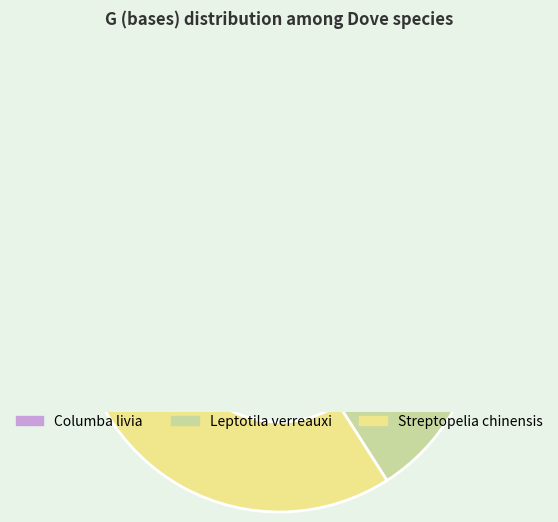

Is Columba livia the majority of the pie?

No